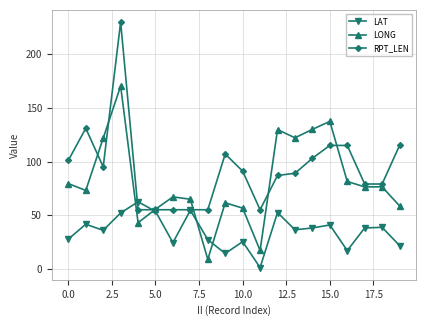

Does the chart display data point markers on the line(s)?

Yes